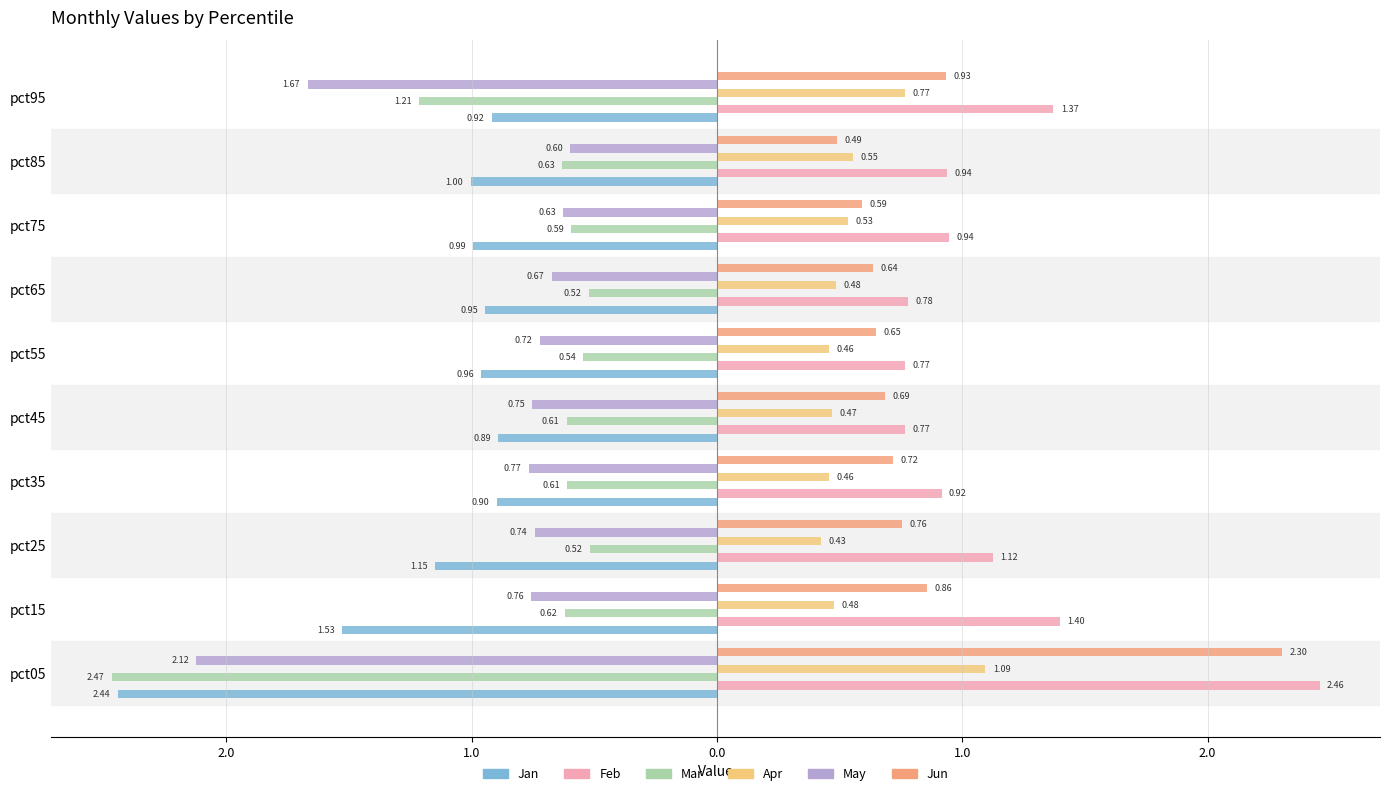

What is the highest value of the Jun series?

2.3